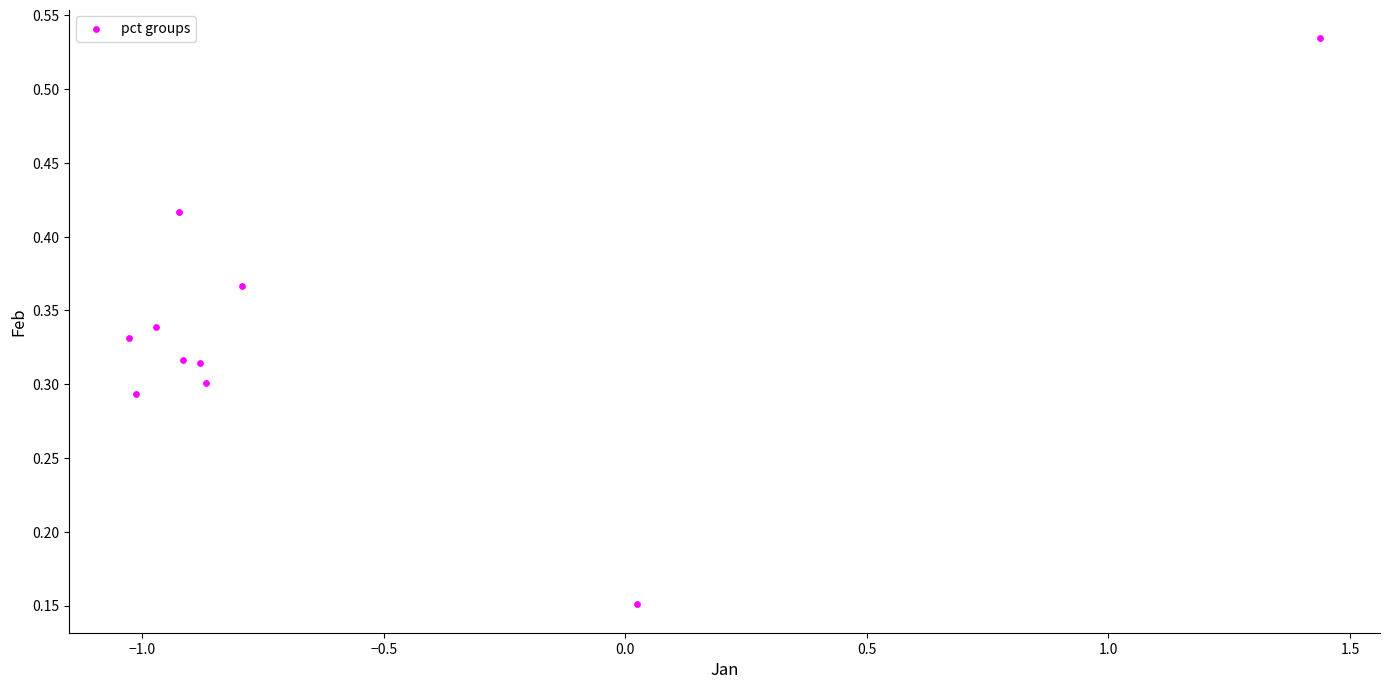

What is the average X value?

-0.6